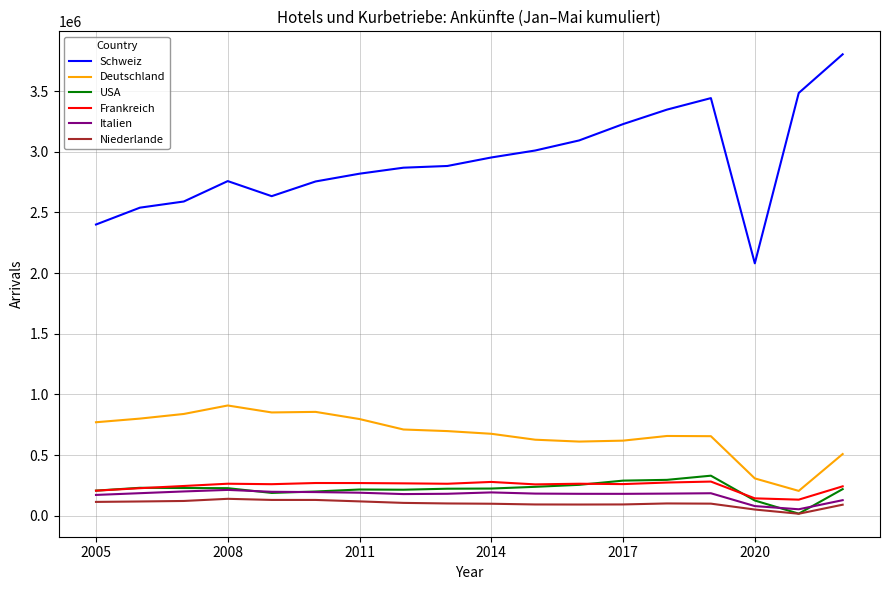

True or false: Italien and Deutschland cross at least once.

False